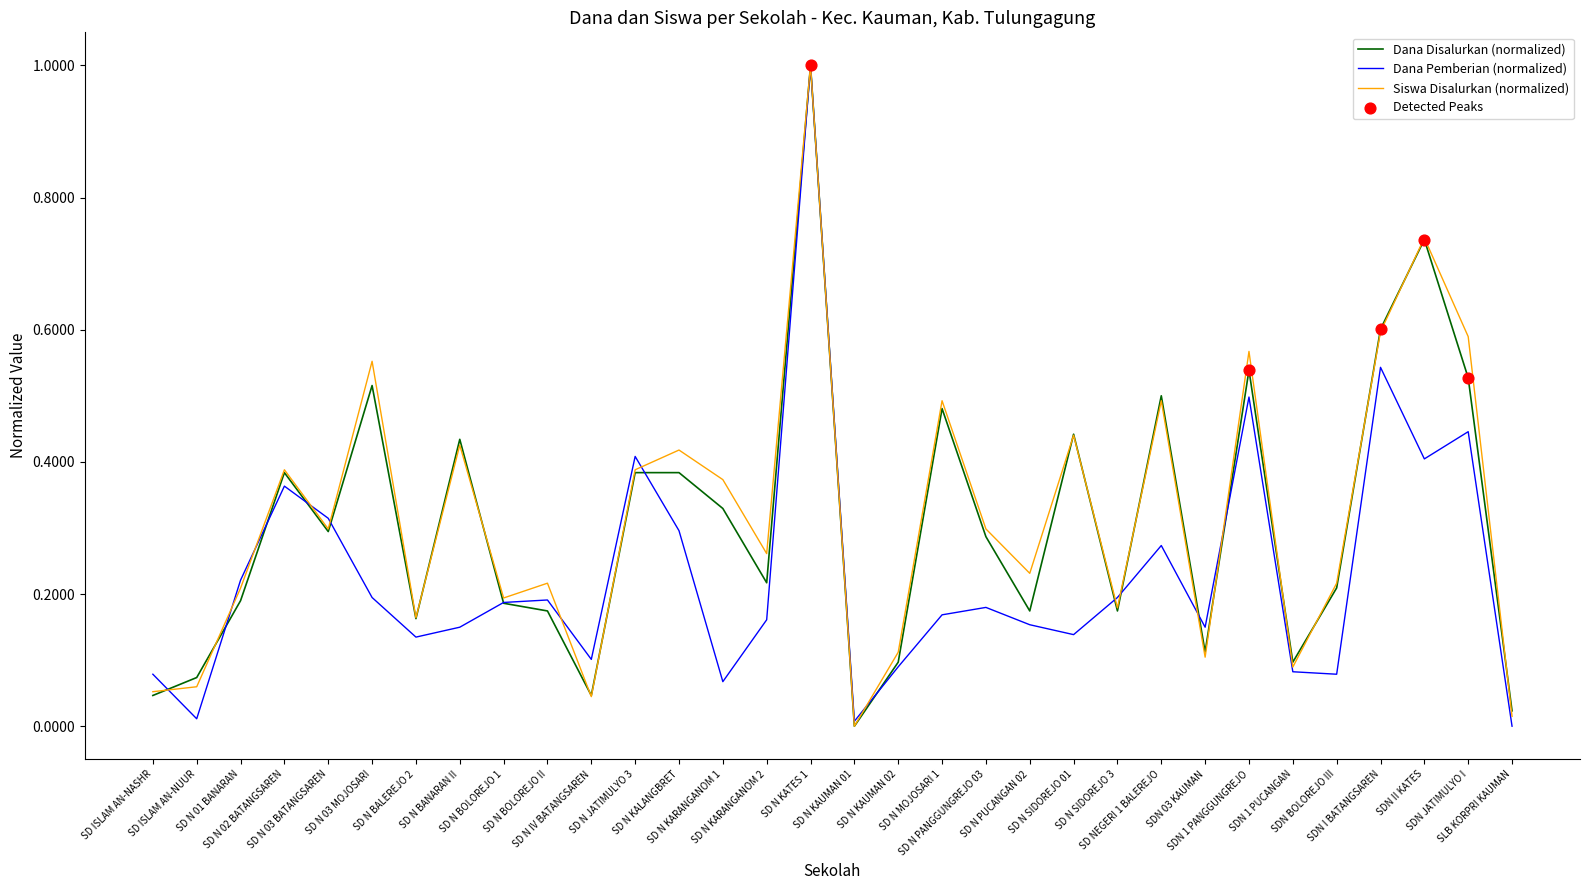

What is the maximum value for Siswa Disalurkan (normalized)?

1.0